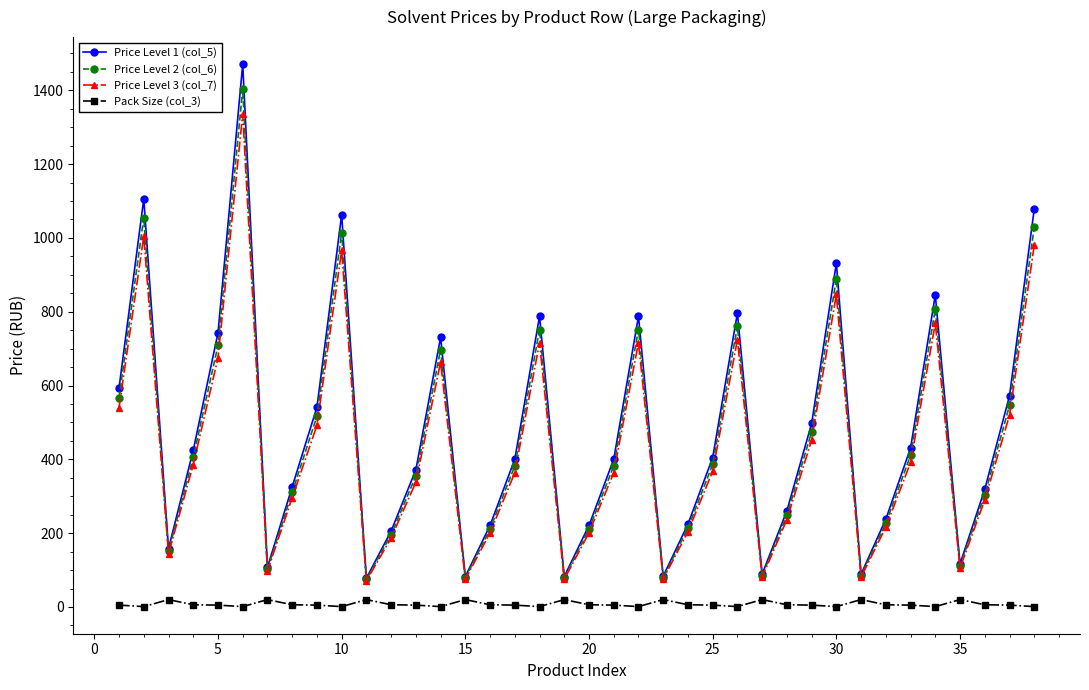

Which series has the largest range (max minus min)?

Price Level 1 (col_5)